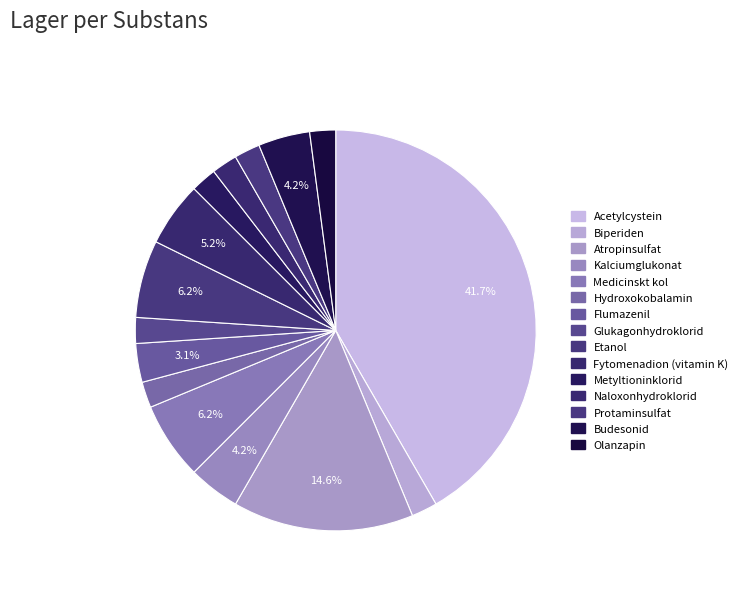

Approximately how many times larger is the value at Medicinskt kol compared to Glukagonhydroklorid?

3.0